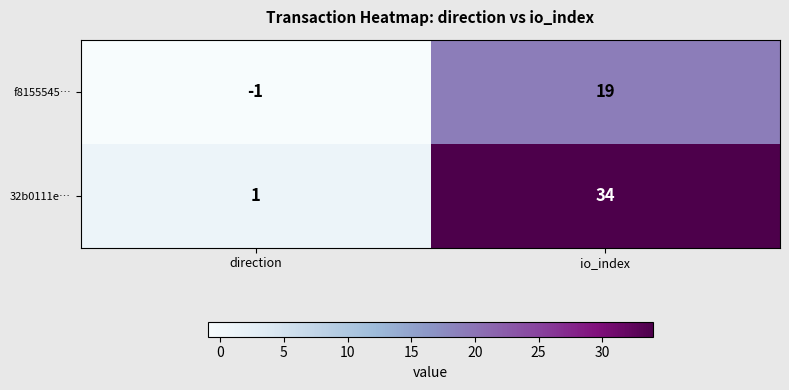

The value of 32b0111e… at direction is 2. True or false?

False